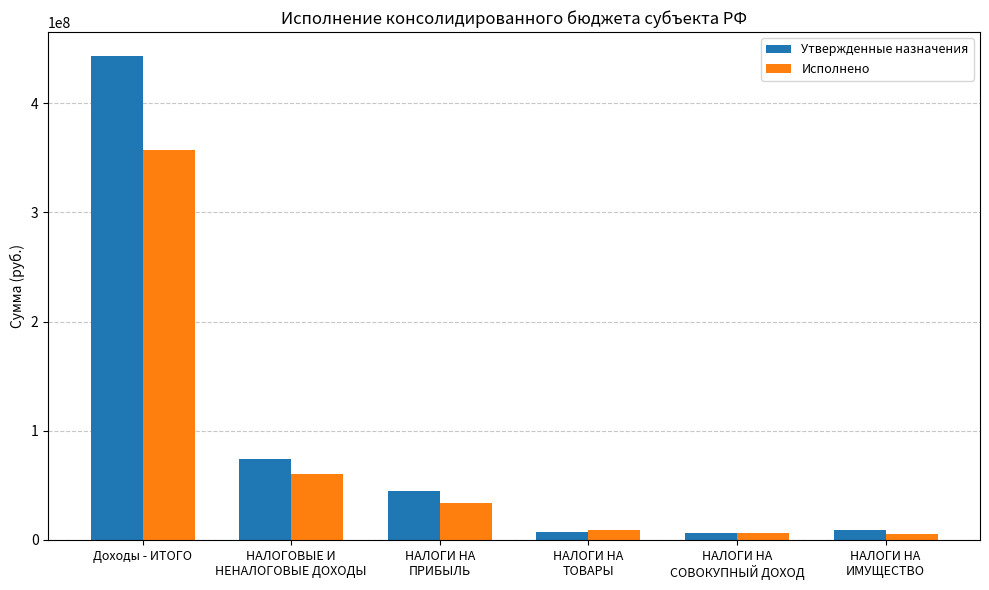

Which series has the largest total across all categories?

Утвержденные назначения